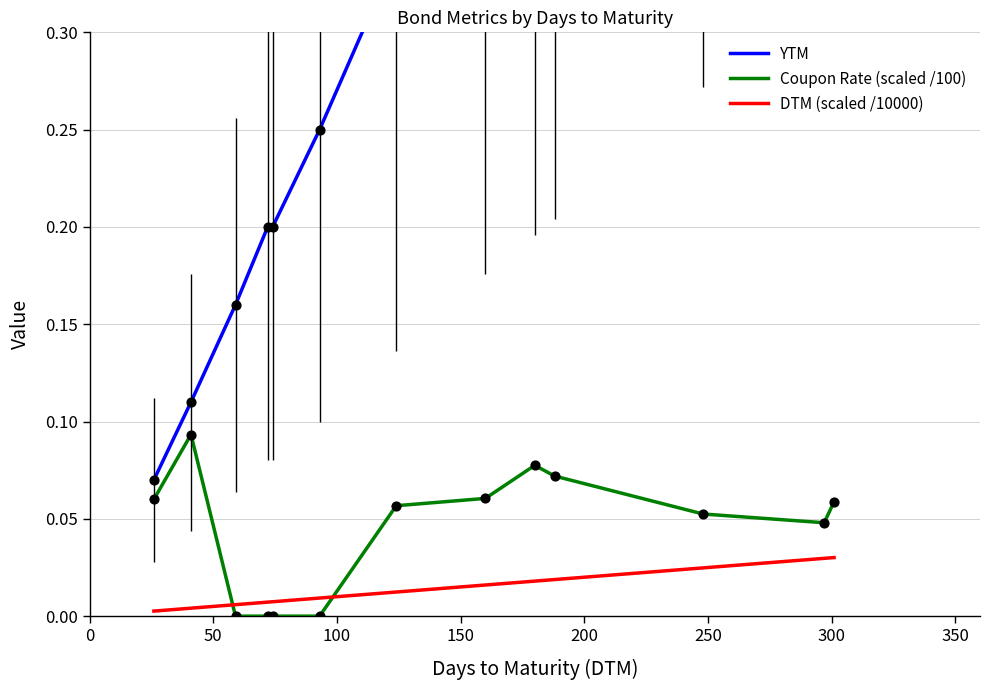

True or false: DTM (scaled /10000) and Coupon Rate (scaled /100) intersect in this chart.

True